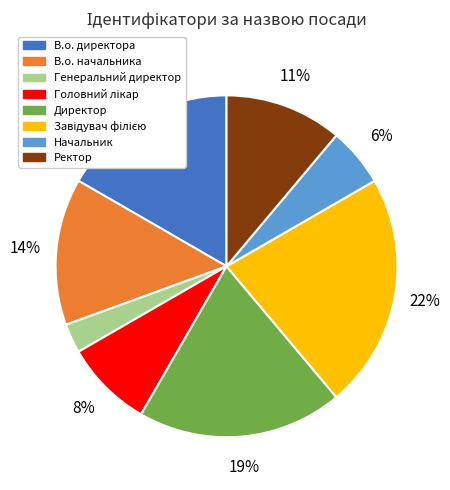

Is there a majority slice in this chart?

No